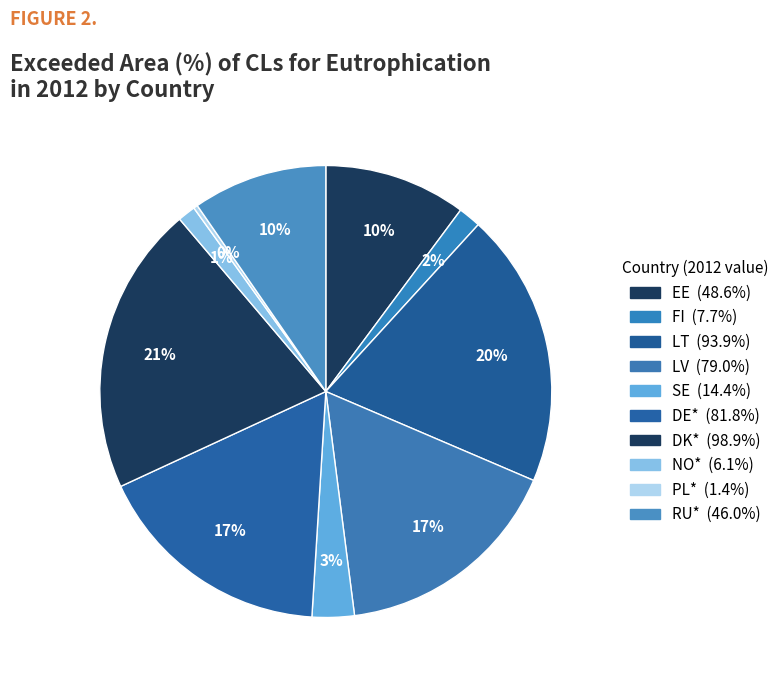

To the nearest percent, what portion does DK* represent?

21%